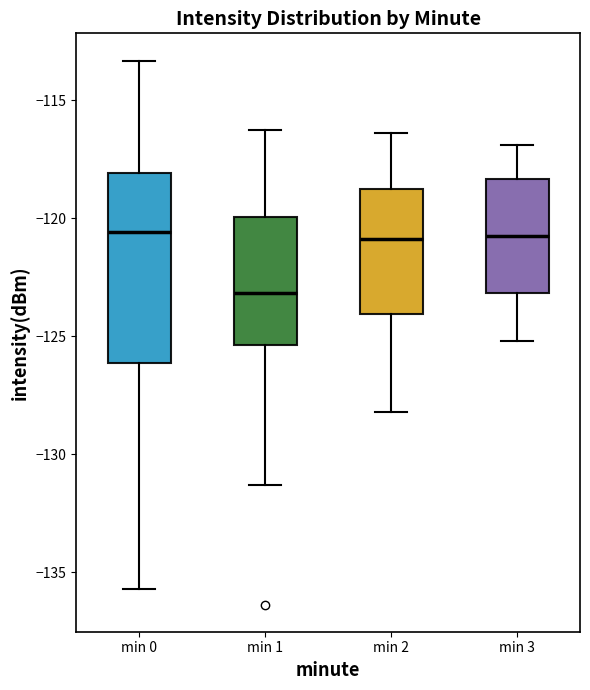

Comparing the boxes themselves (not the whiskers), which one is the tallest?

min 0